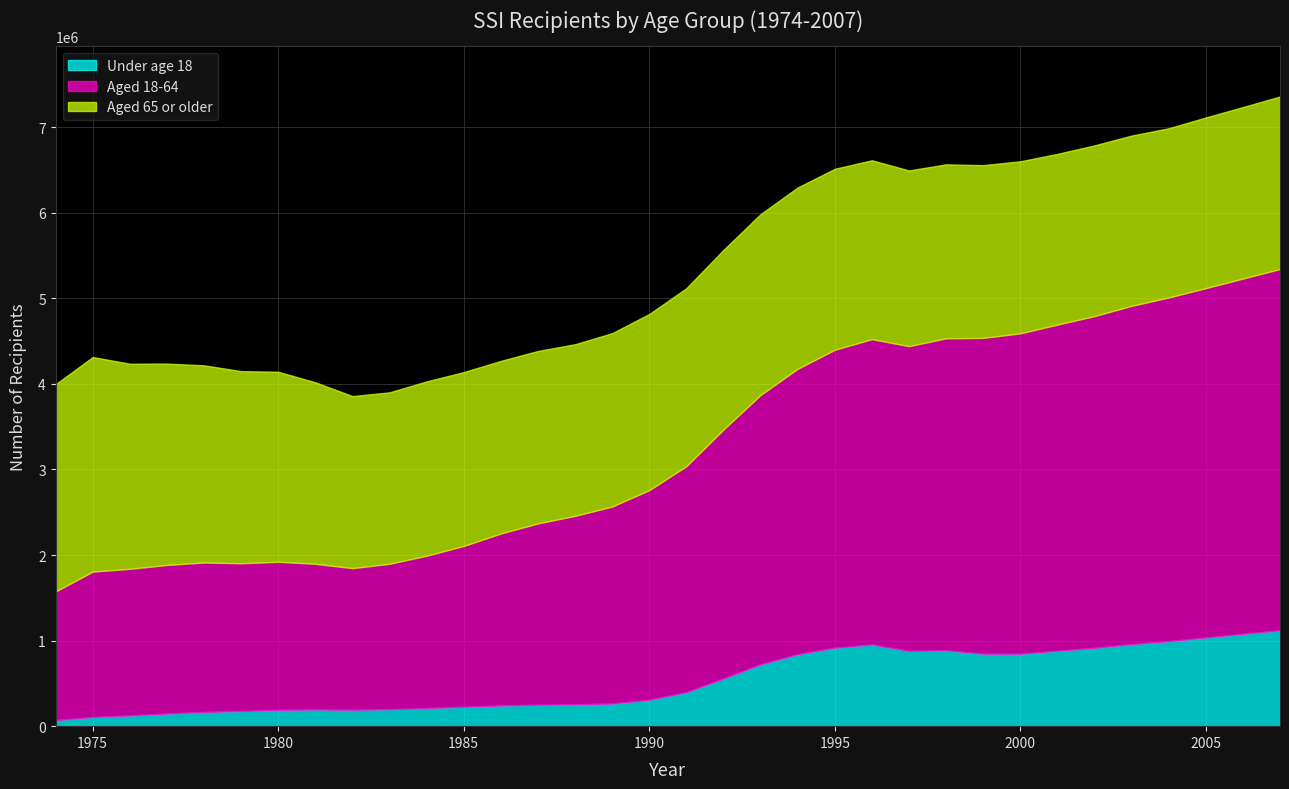

Where does the Aged 18-64 series first go above 2641524?

1992